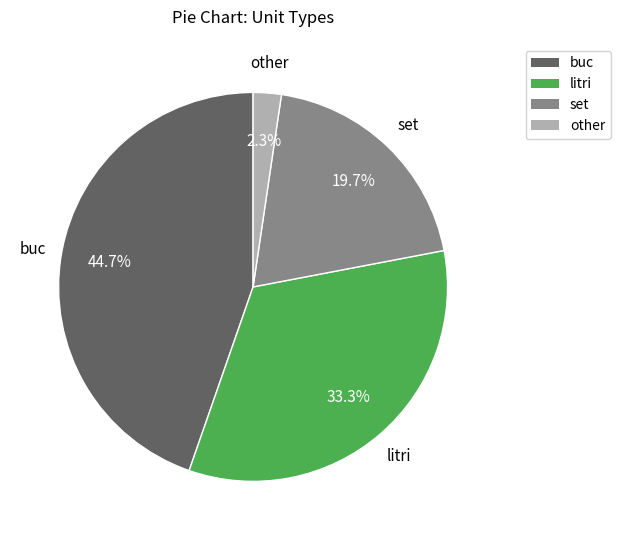

What is the smallest slice in the pie chart?

other